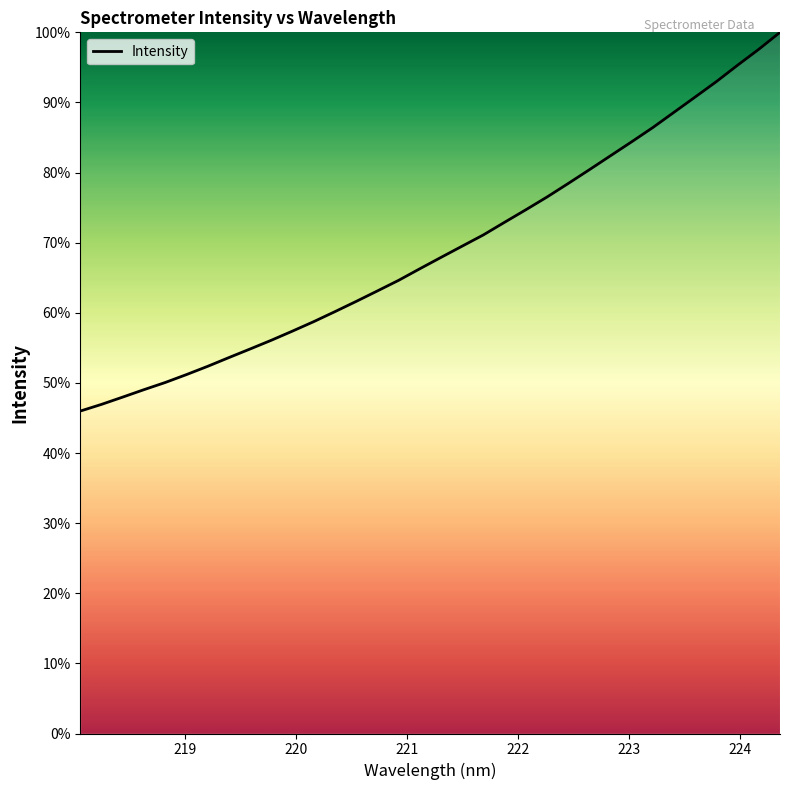

What is the maximum value shown in the chart?

100.0